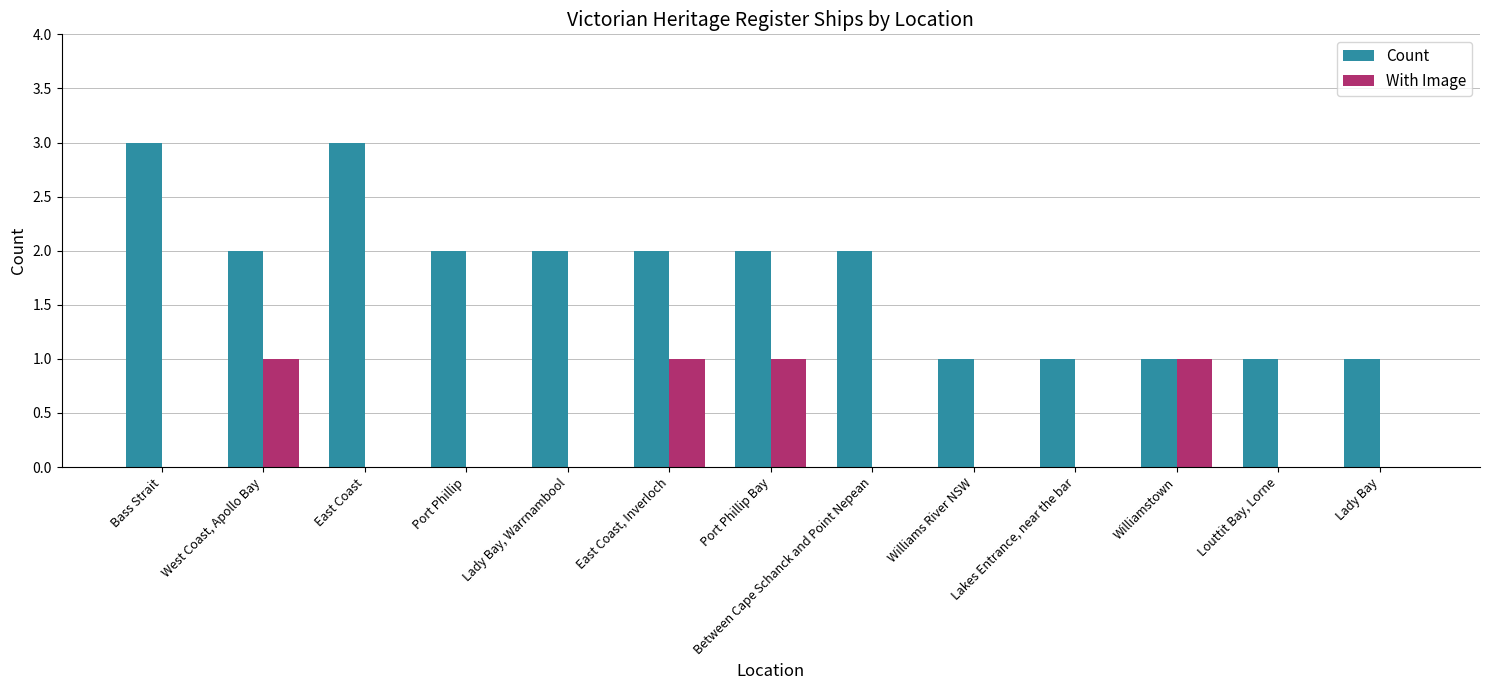

What is the difference between the With Image values at Lakes Entrance, near the bar and Port Phillip Bay?

1